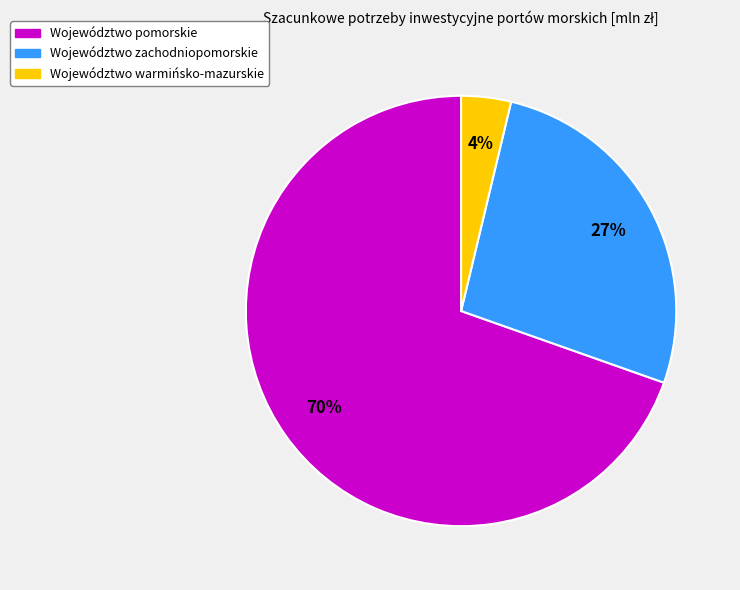

To the nearest percent, what is the difference between the Województwo pomorskie and Województwo zachodniopomorskie slice percentages?

43%